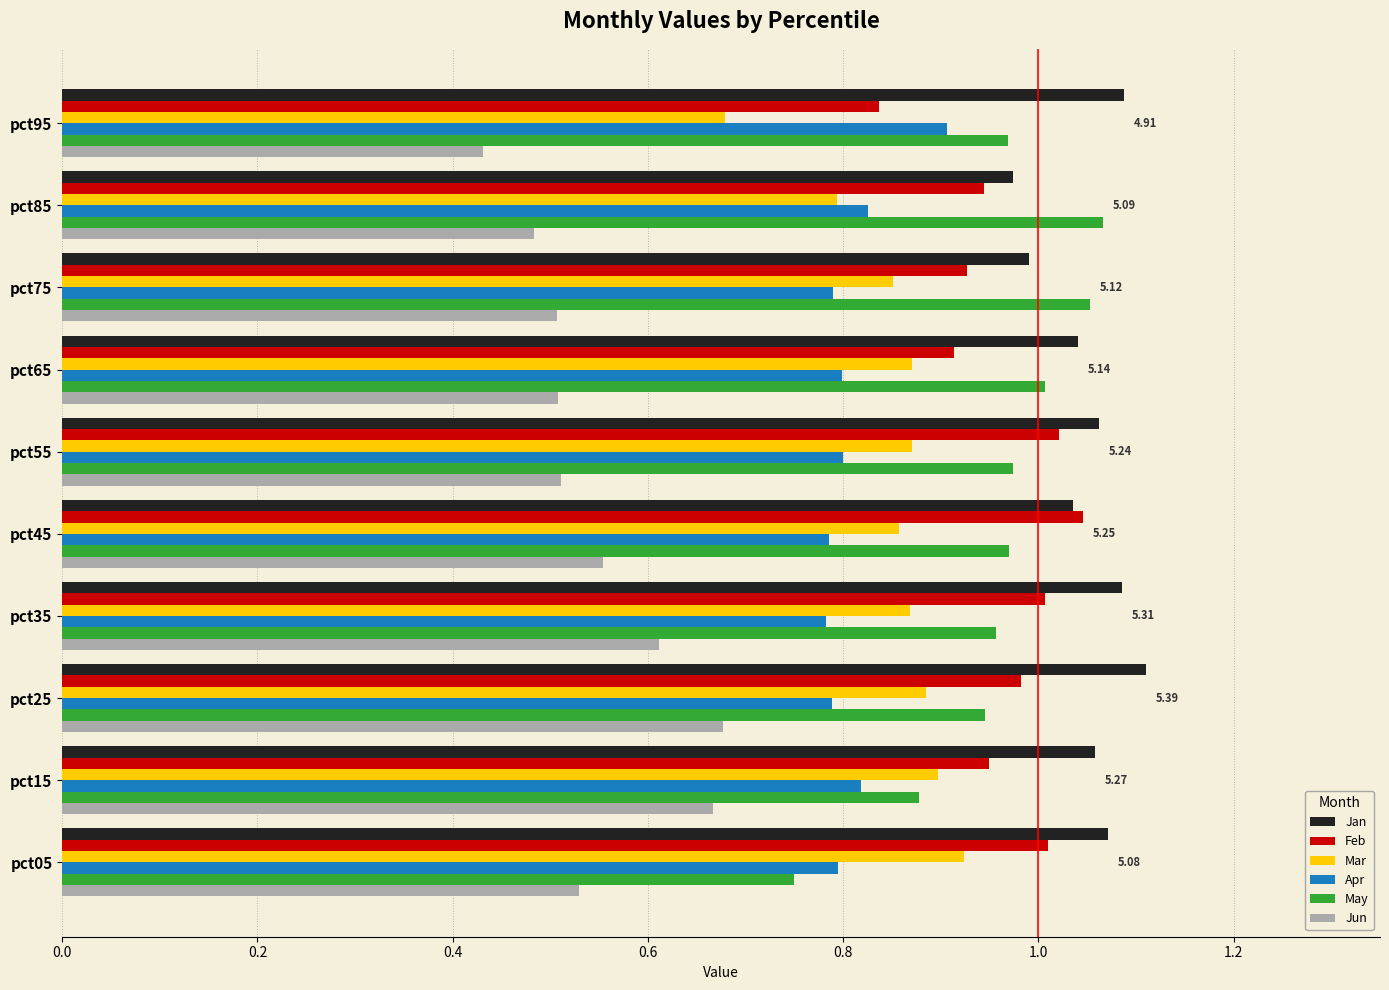

Which category has the lowest value across all series?

pct95